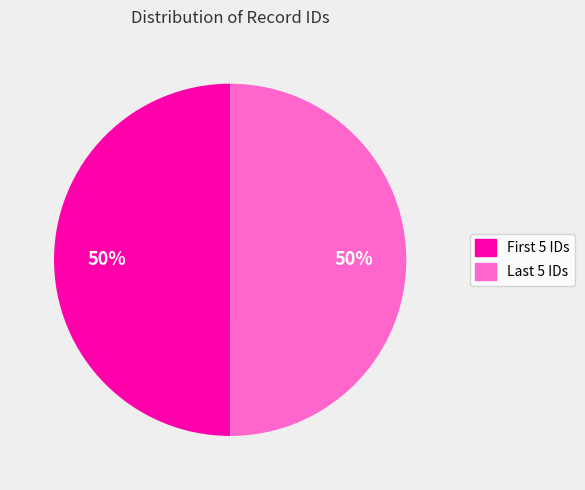

To the nearest percent, what is the average slice percentage?

50%